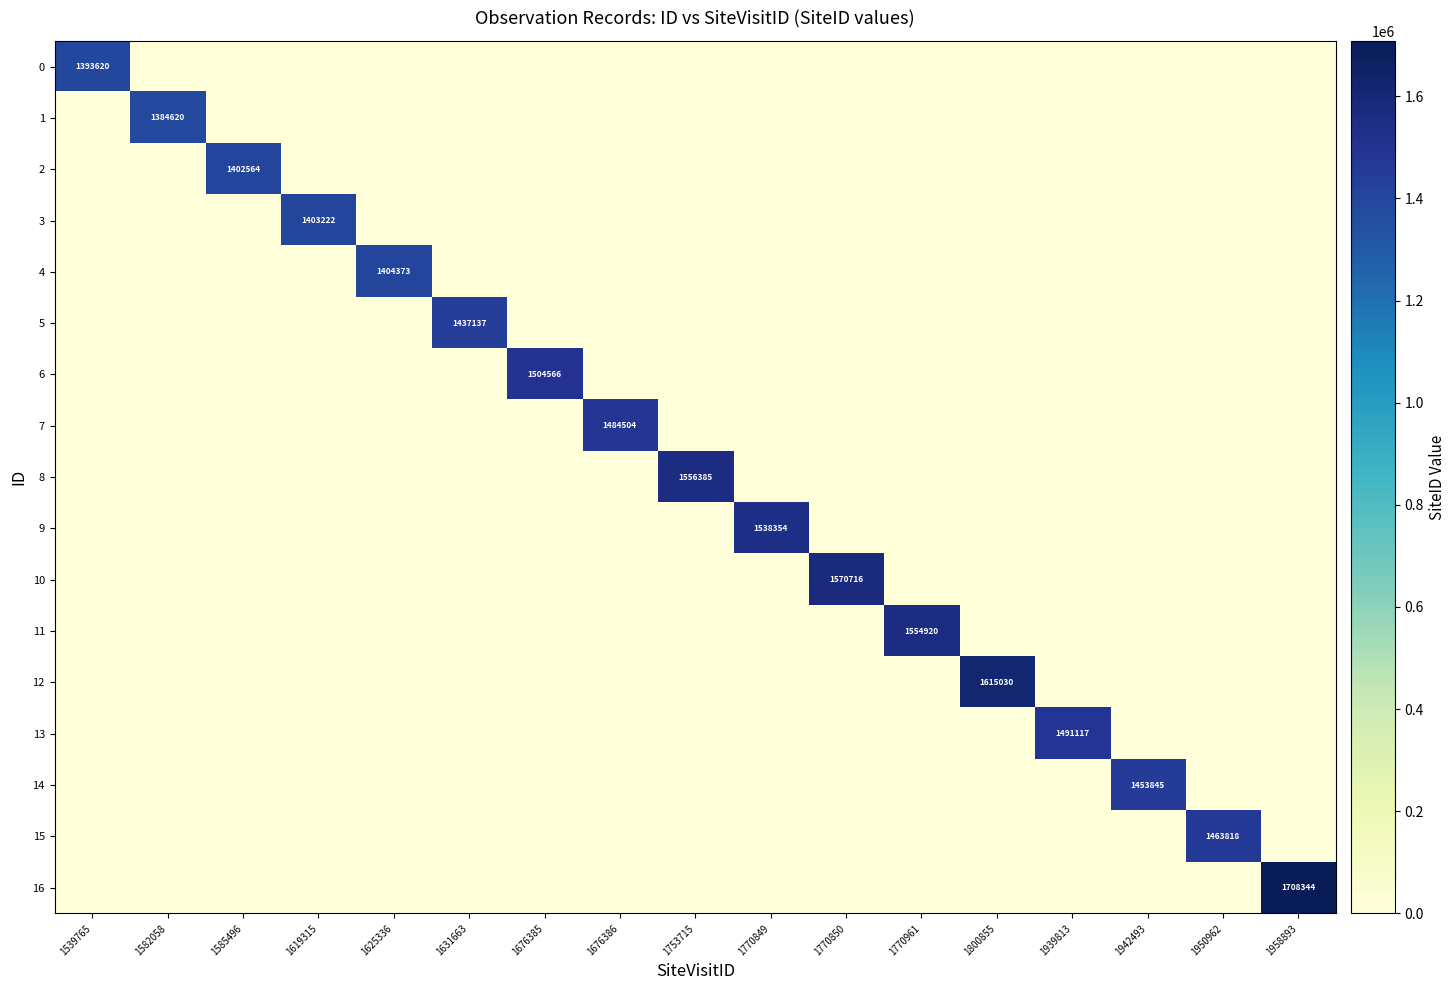

What is the highest value of the 8 series?

1556385